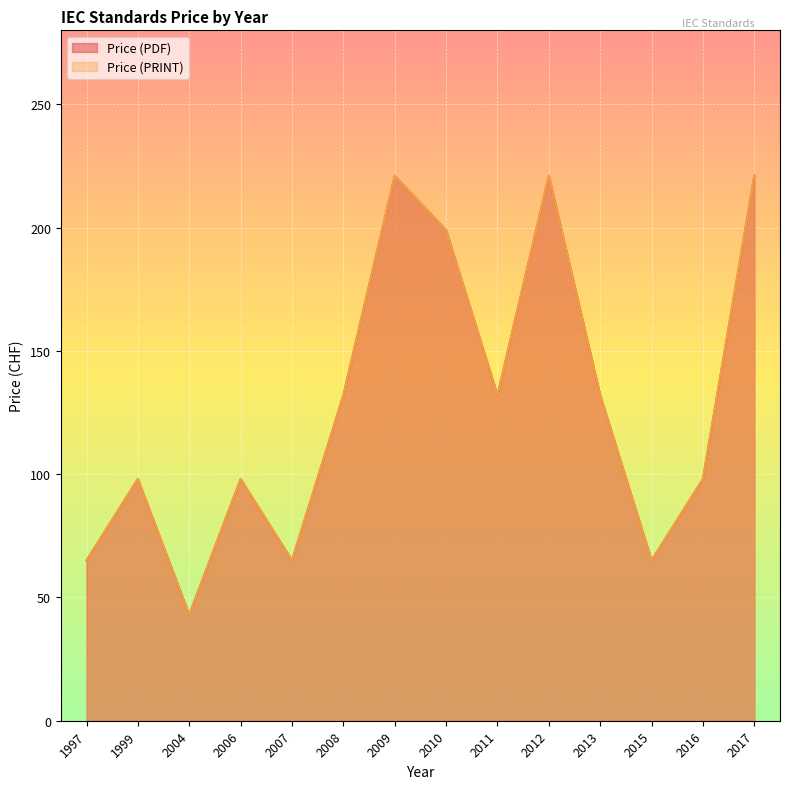

True or false: Price (PDF) and Price (PRINT) intersect in this chart.

False